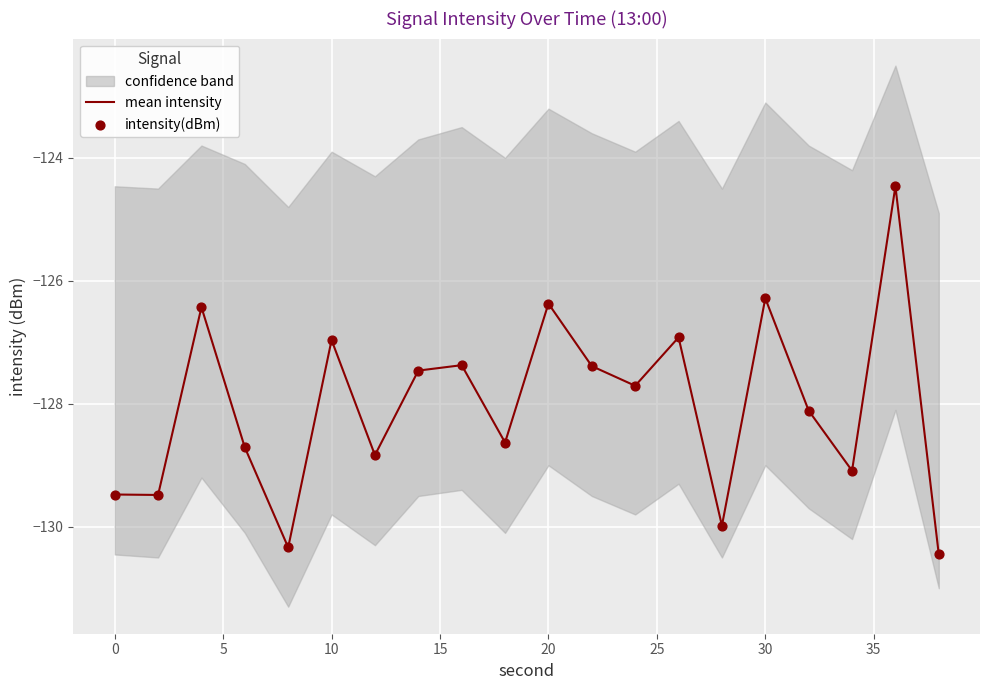

The mean intensity series shows -209.7 at 30. True or false?

False